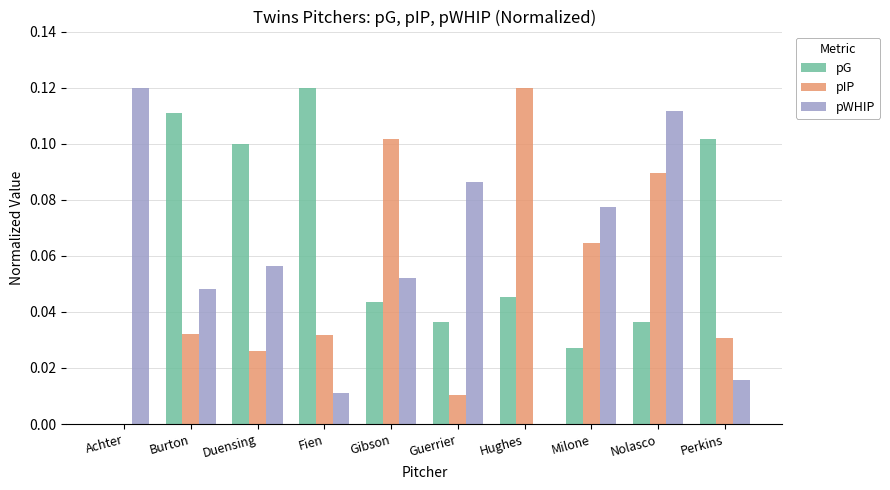

The pIP series shows 0.1 at Gibson. True or false?

True